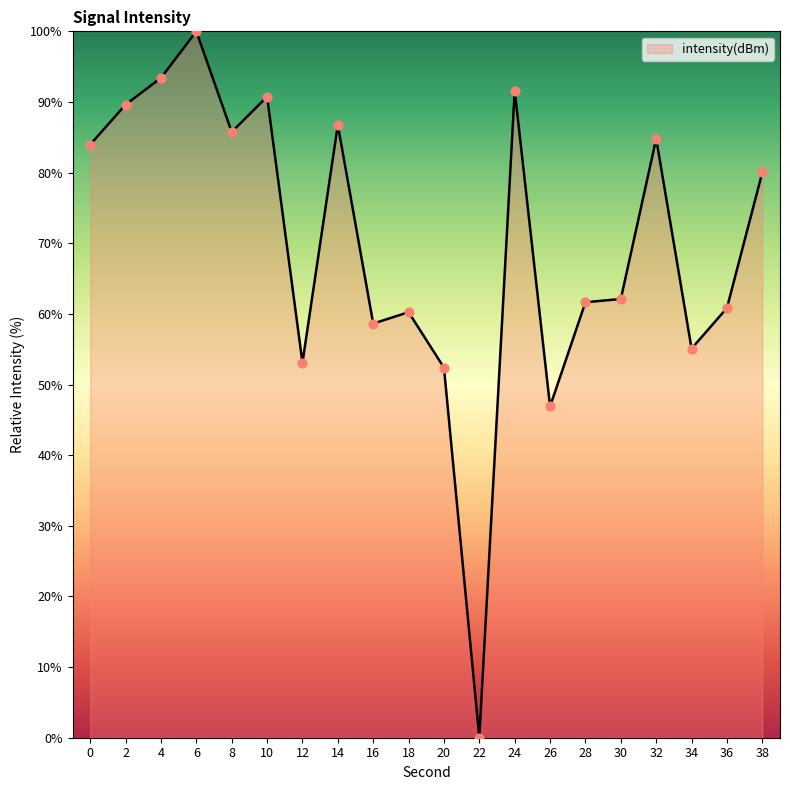

Approximately how many times larger is the value at 32 compared to 26?

1.8